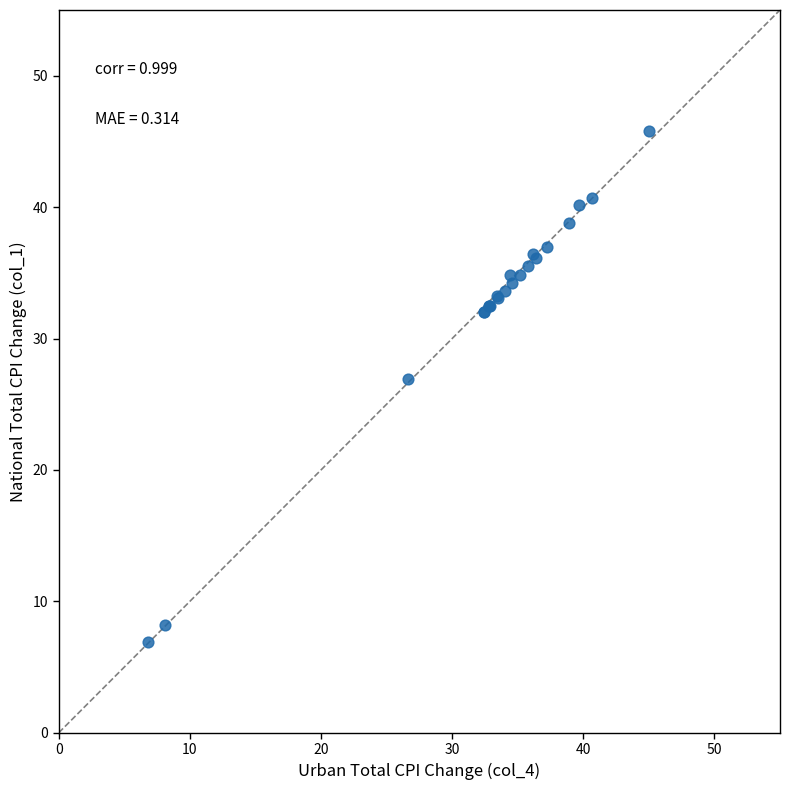

What Y value in the scatter plot is closest to 26?

26.9